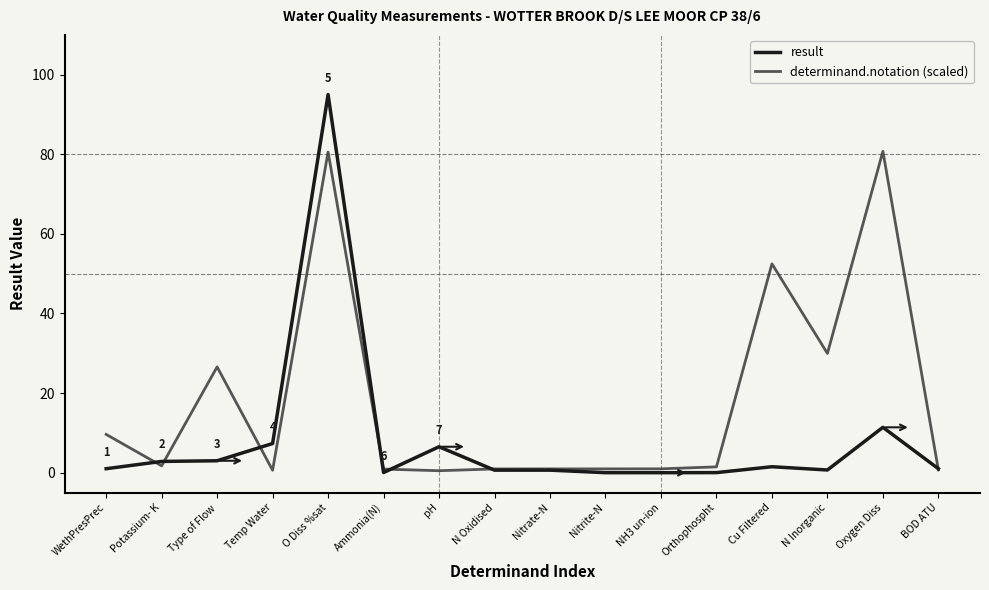

List the series in order of their peak value, lowest first.

determinand.notation (scaled), result